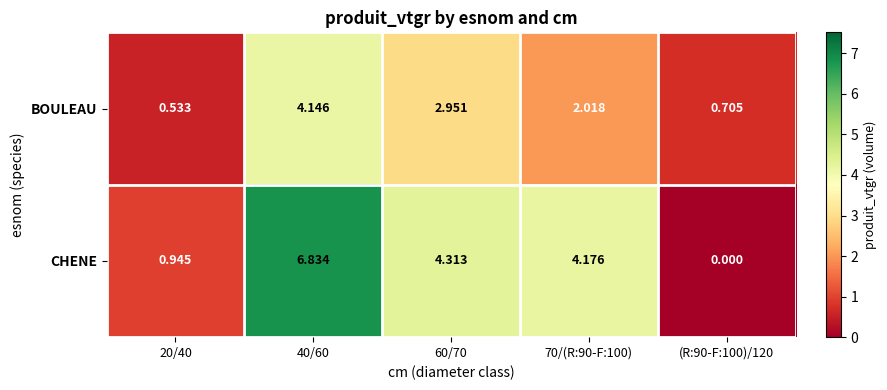

Between 20/40 and 40/60, which series saw the biggest shift?

CHENE